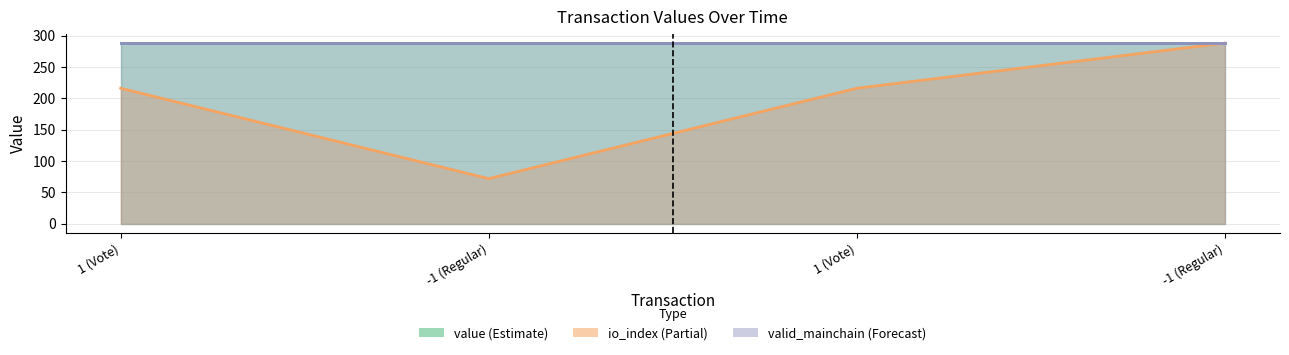

At how many categories does at least one series exceed 81?

4